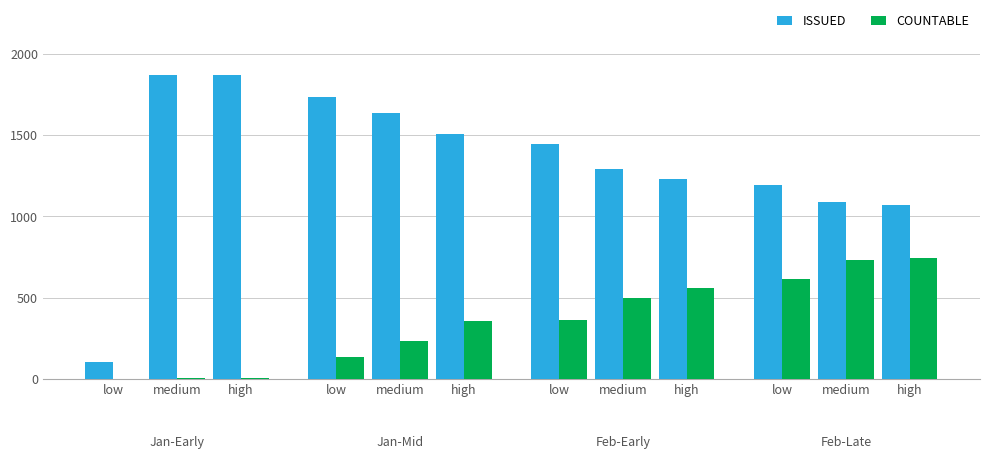

Rank the categories by ISSUED value from highest to lowest.

medium, high, low, medium, high, low, medium, high, low, medium, high, low